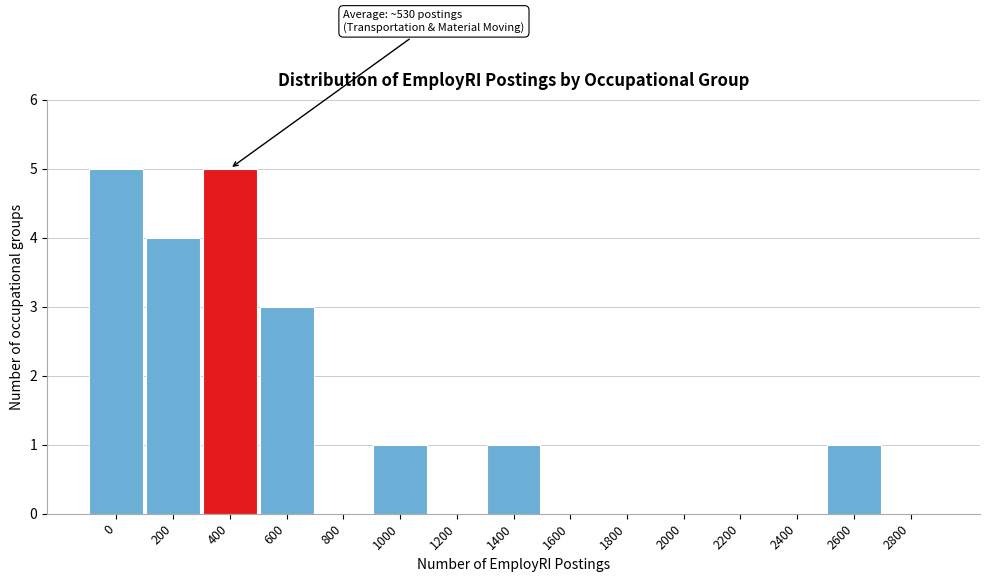

Reading left to right, extract all data points from this chart.

0=5	200=4	400=5	600=3	800=0	1000=1	1200=0	1400=1	1600=0	1800=0	2000=0	2200=0	2400=0	2600=1	2800=0